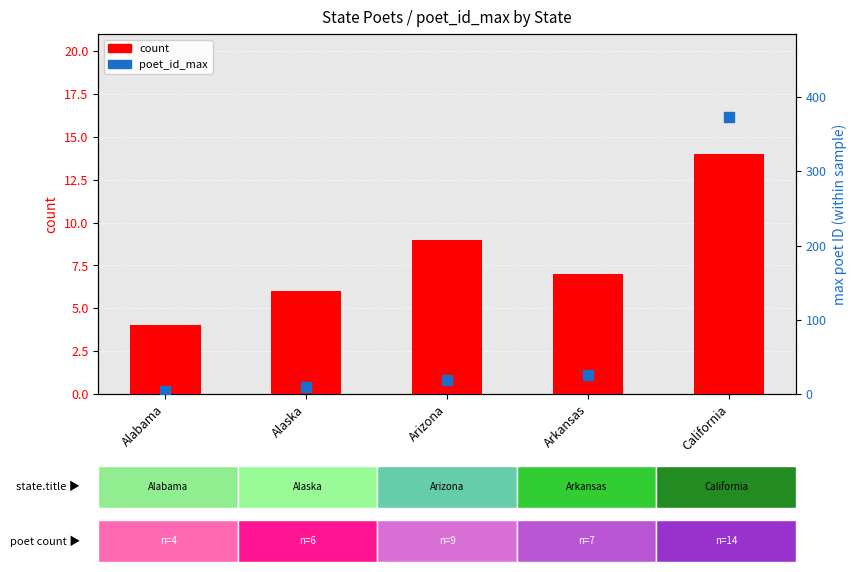

What is the total value across all series at Alabama?

8